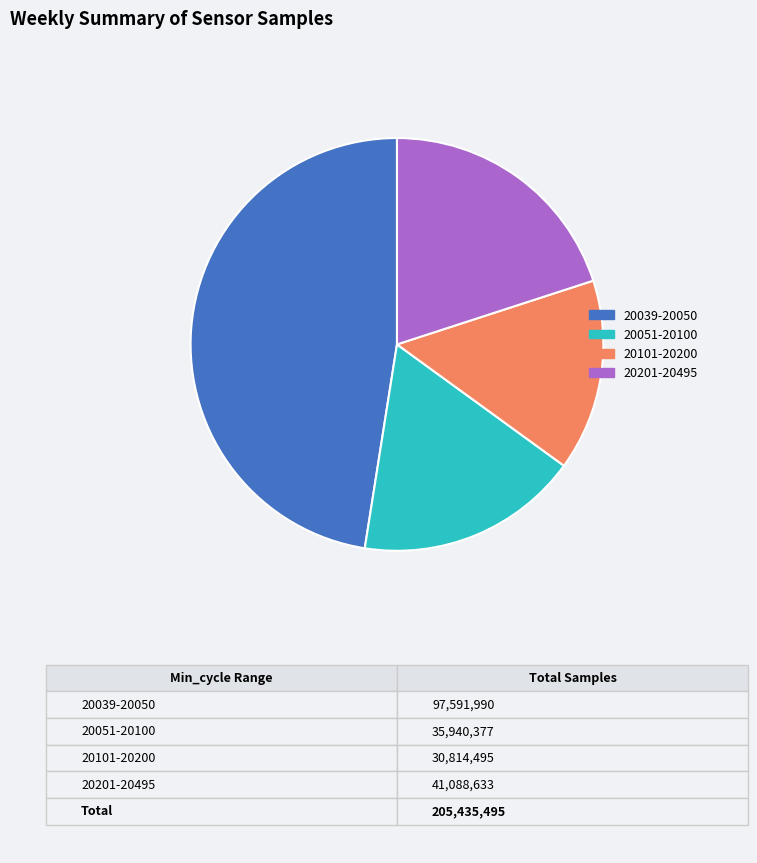

Is there a majority slice in this chart?

No